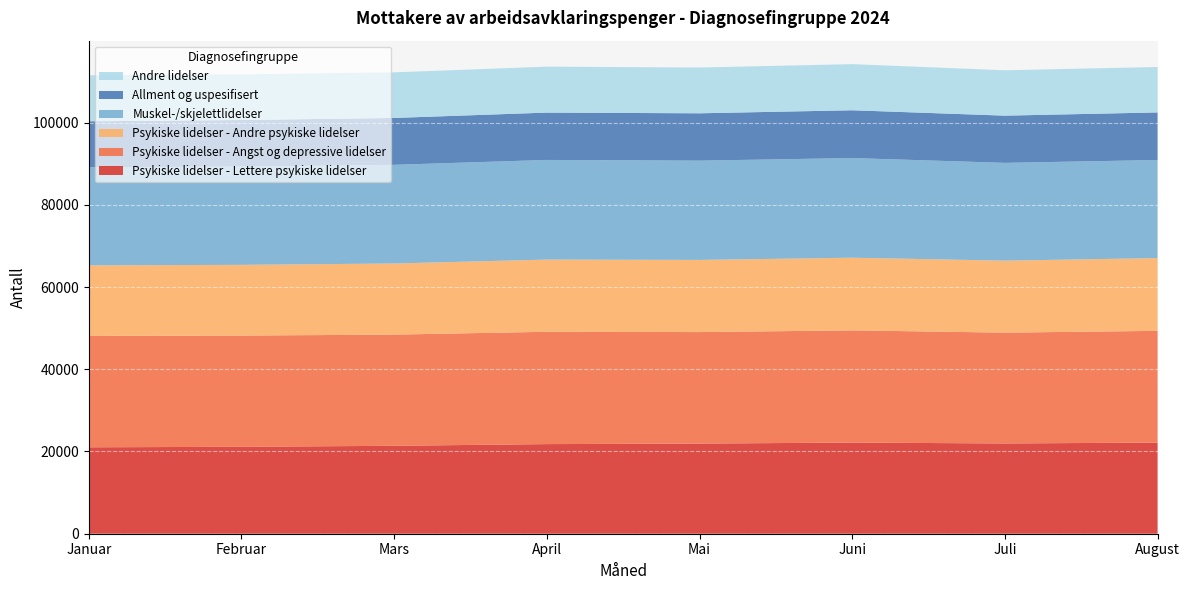

Reading left to right, list all the values displayed in this chart.

Psykiske lidelser - Lettere psykiske lidelser: Januar=21024	Februar=21146	Mars=21388	April=21799	Mai=21926	Juni=22170	Juli=21955	August=22167
Psykiske lidelser - Angst og depressive lidelser: Januar=27102	Februar=27057	Mars=27042	April=27327	Mai=27125	Juni=27293	Juli=26958	August=27181
Psykiske lidelser - Andre psykiske lidelser: Januar=17149	Februar=17196	Mars=17298	April=17556	Mai=17545	Juni=17673	Juli=17507	August=17702
Muskel-/skjelettlidelser: Januar=23864	Februar=23921	Mars=24006	April=24238	Mai=24152	Juni=24247	Juli=23790	August=23851
Allment og uspesifisert: Januar=11185	Februar=11314	Mars=11399	April=11516	Mai=11518	Juni=11622	Juli=11484	August=11575
Andre lidelser: Januar=11188	Februar=11106	Mars=11089	April=11177	Mai=11129	Juni=11216	Juli=11033	August=11045